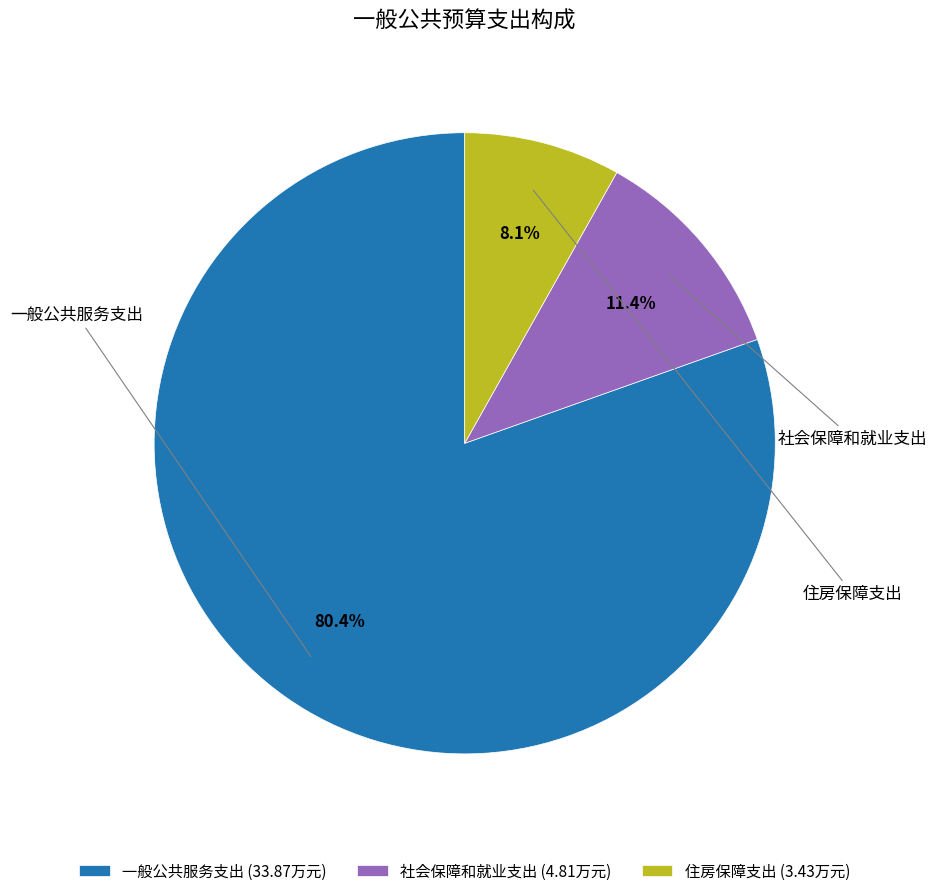

How many segments does this pie chart have?

3